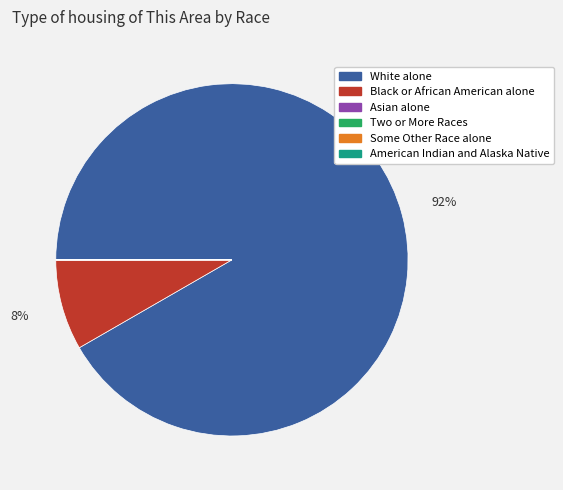

Is there any slice that represents more than half of the pie?

Yes